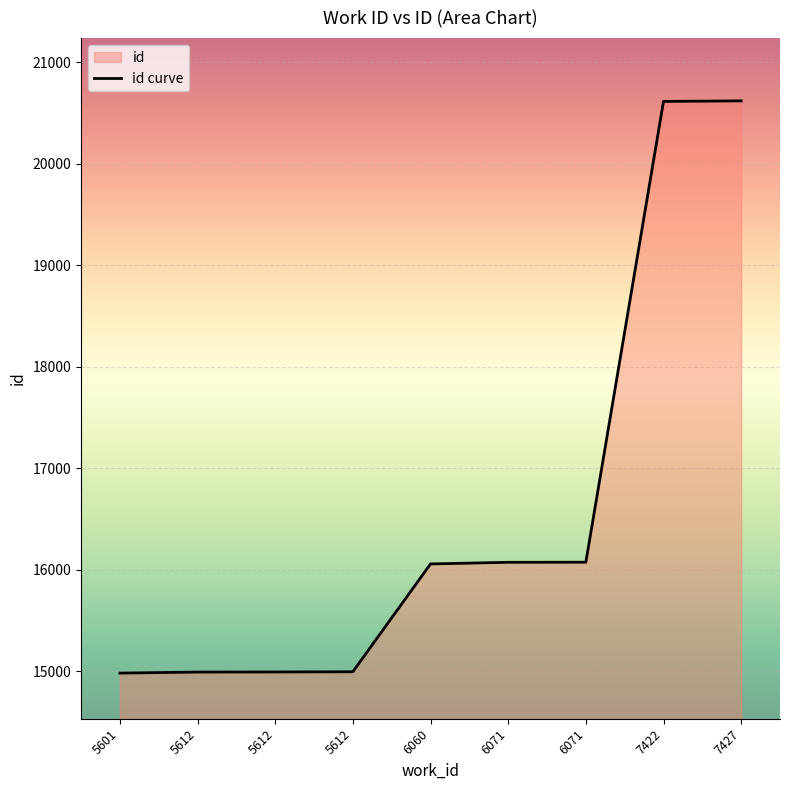

Between 5612 and 6071, which is larger?

6071